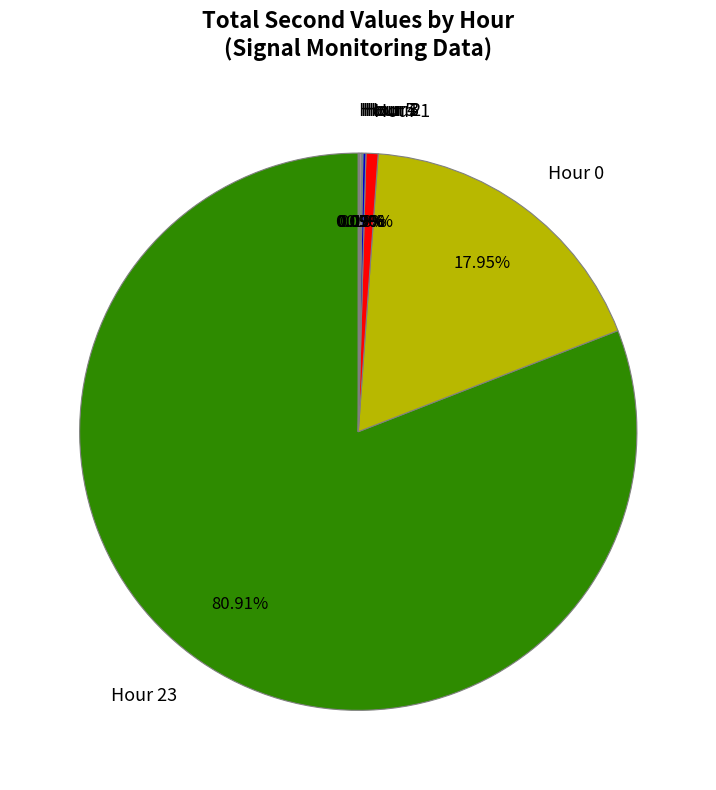

Is the sum of Hour 1 and Hour 0 greater than half?

No